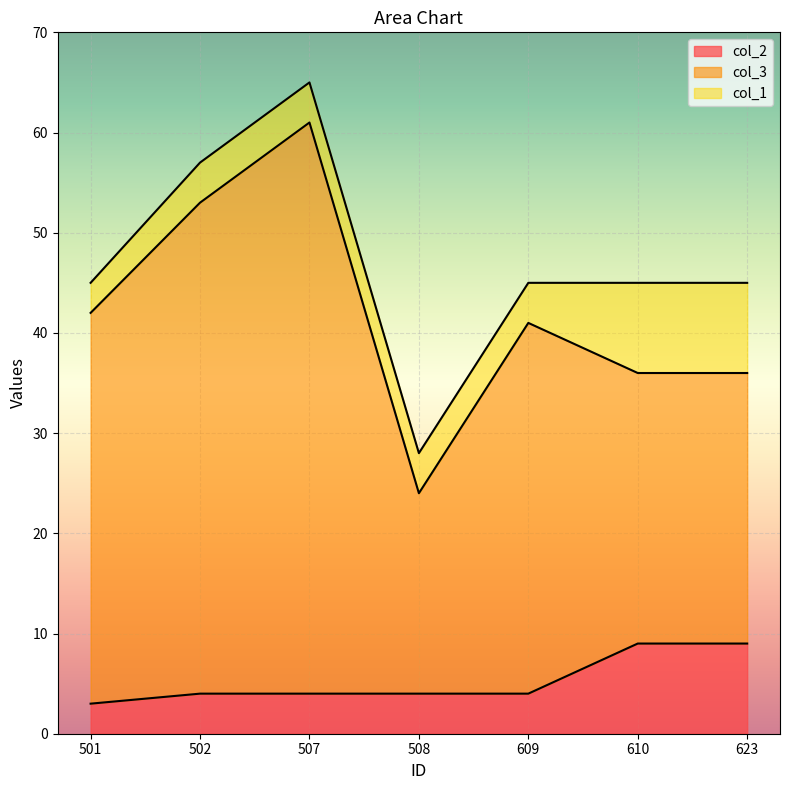

How many categories are shown in the chart?

7